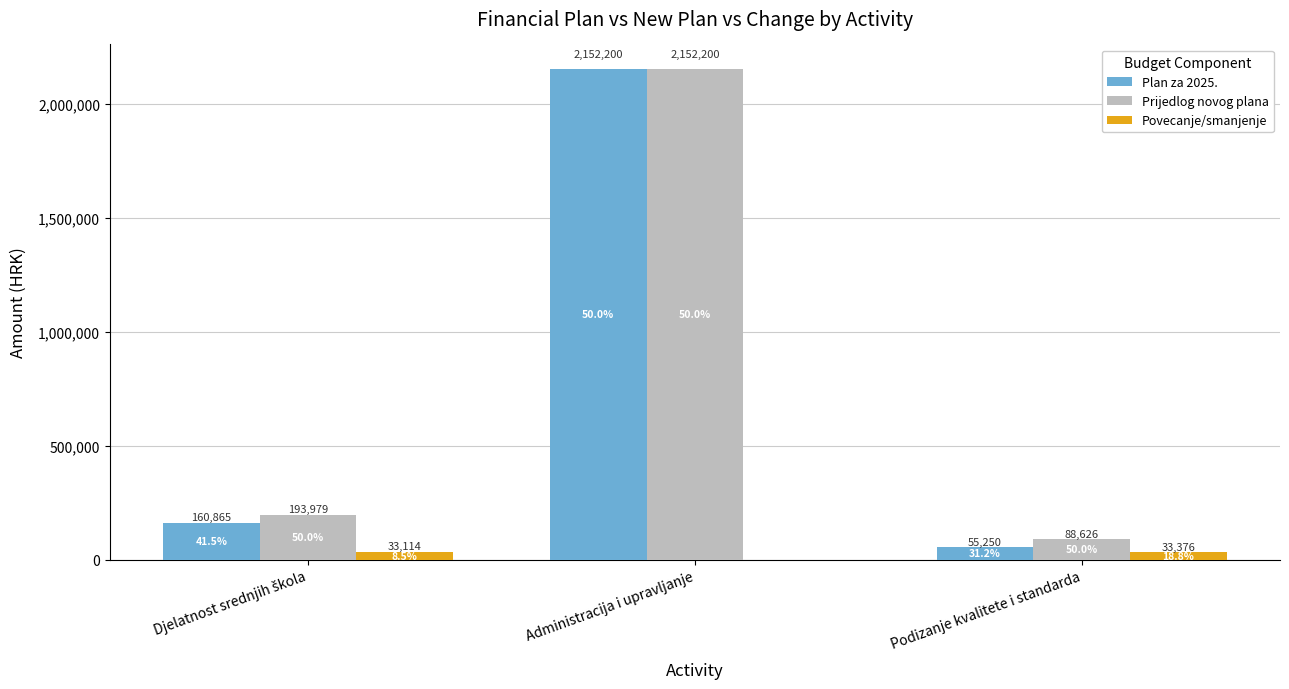

What are all the series names shown in the legend?

Plan za 2025., Prijedlog novog plana, Povecanje/smanjenje